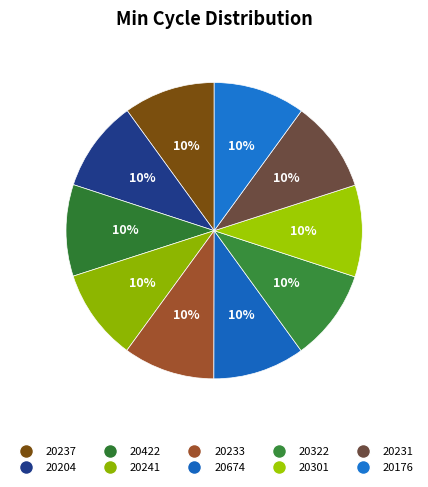

Count the number of slices in the pie.

10